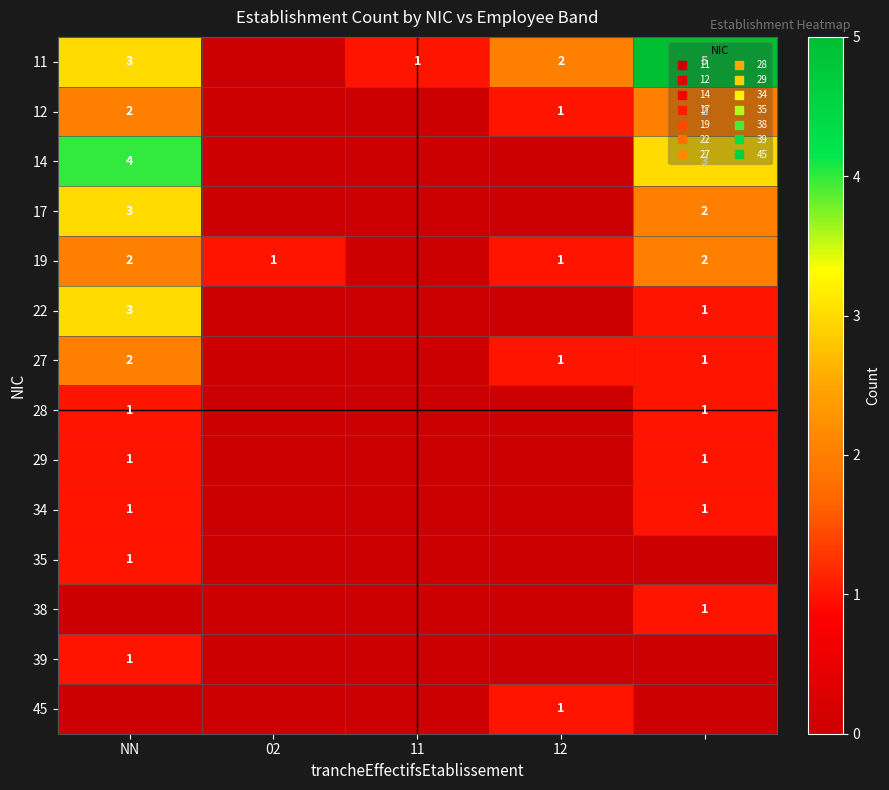

Which category has the lowest value in the 45 series?

NN